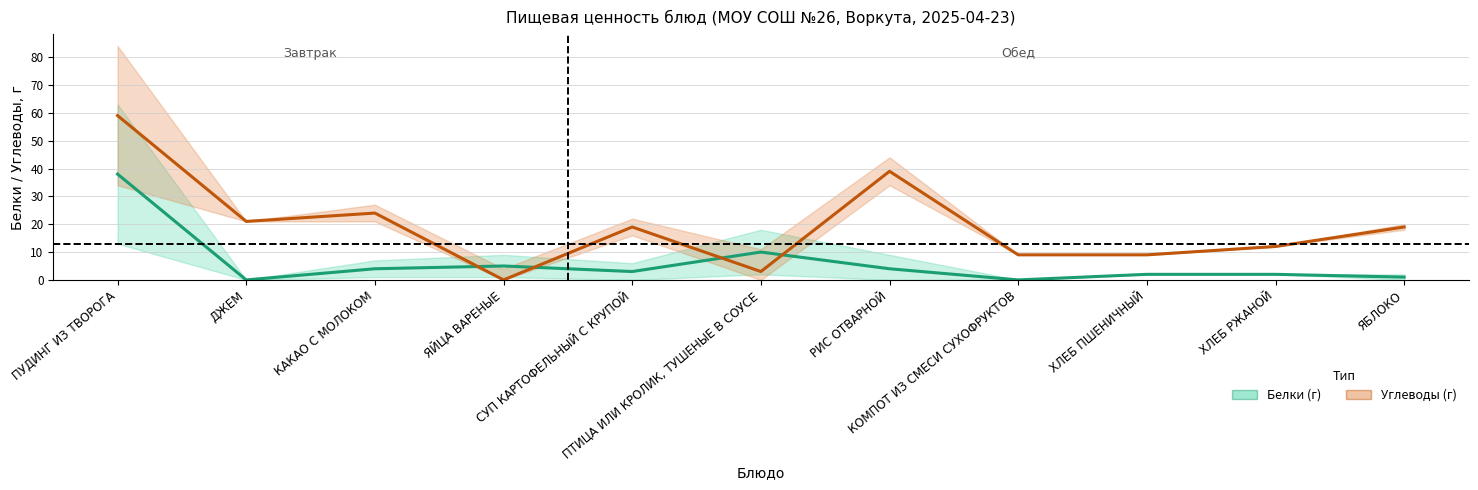

How many categories are shown in the chart?

11